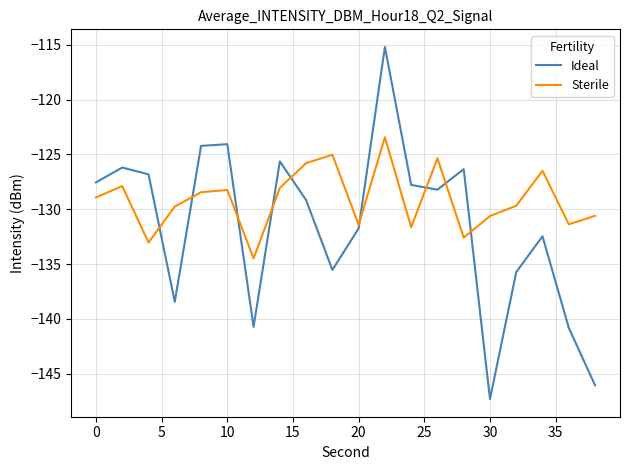

List the series in order of their peak value, highest first.

Ideal, Sterile